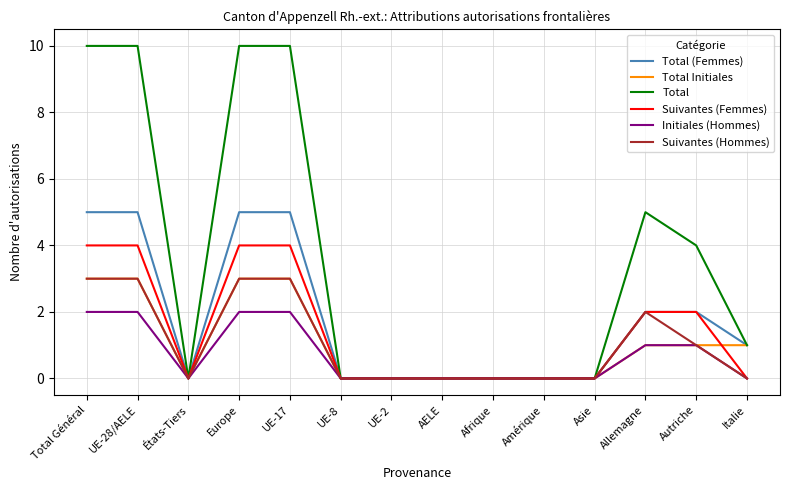

Which series has the widest spread of values?

Total